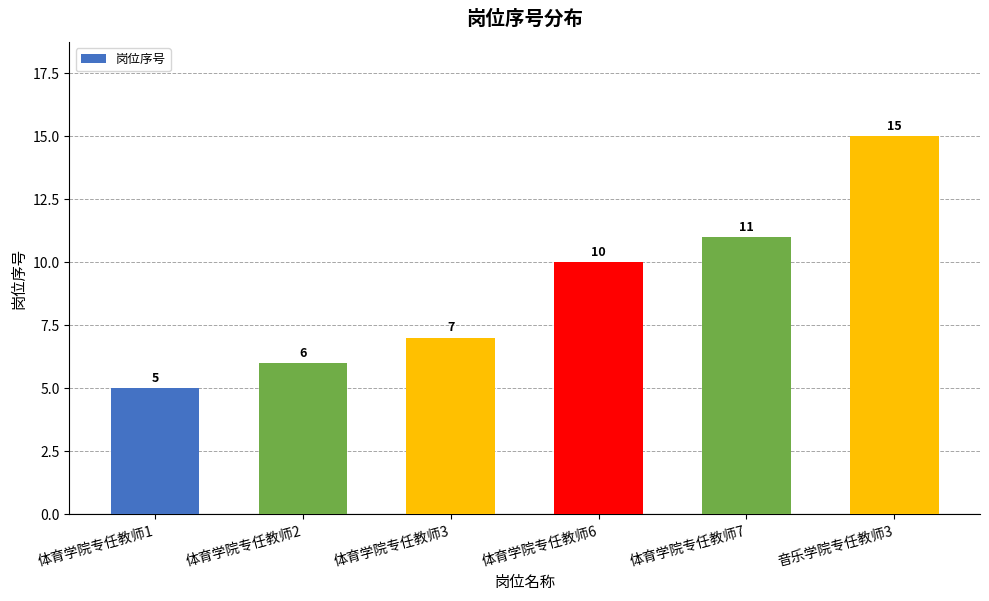

How many values are between 6 and 11?

4